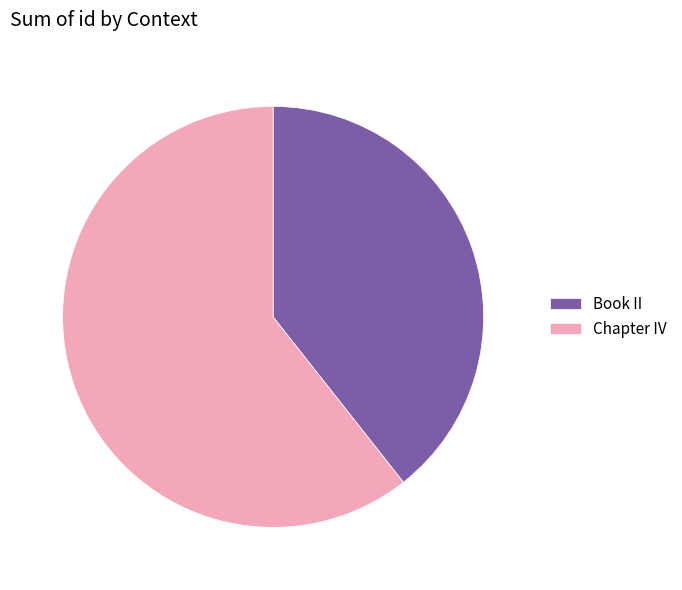

What is the ratio of the value at Chapter IV to the value at Book II?

1.5